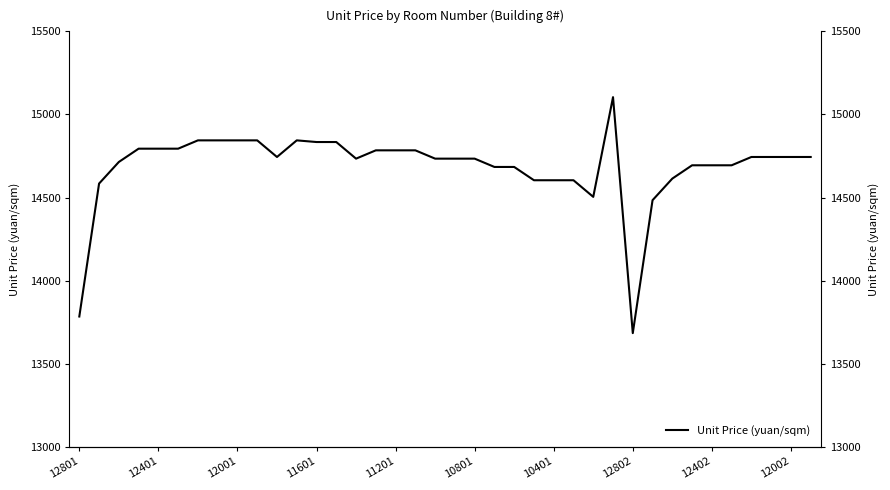

How many interior local peaks (higher than both neighbors) does the data have?

2